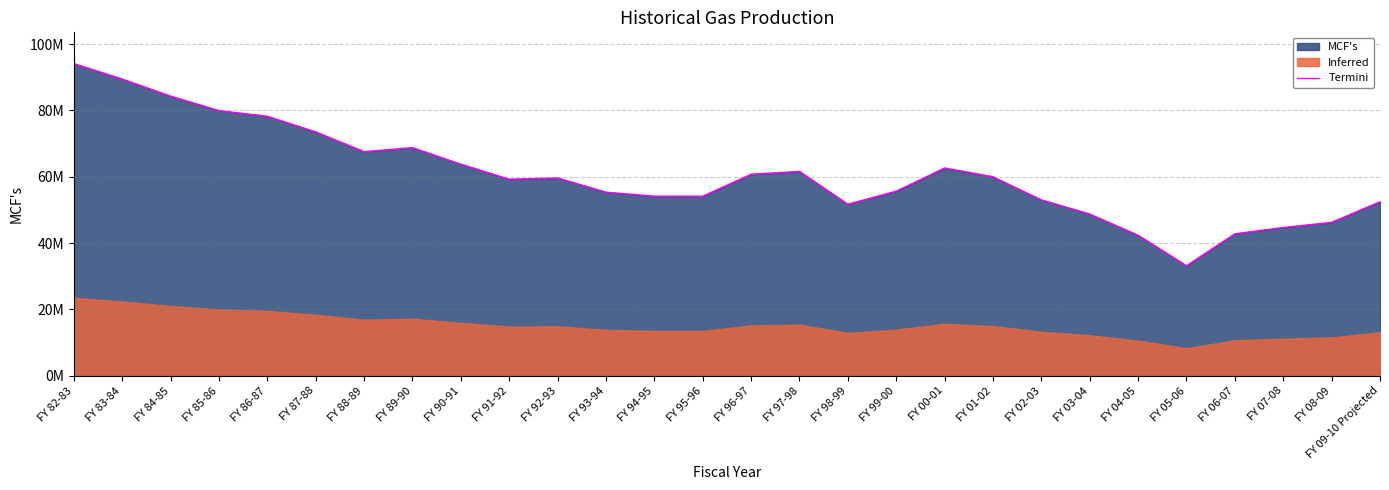

What is the difference between the values at FY 05-06 and FY 93-94?

22173425.4